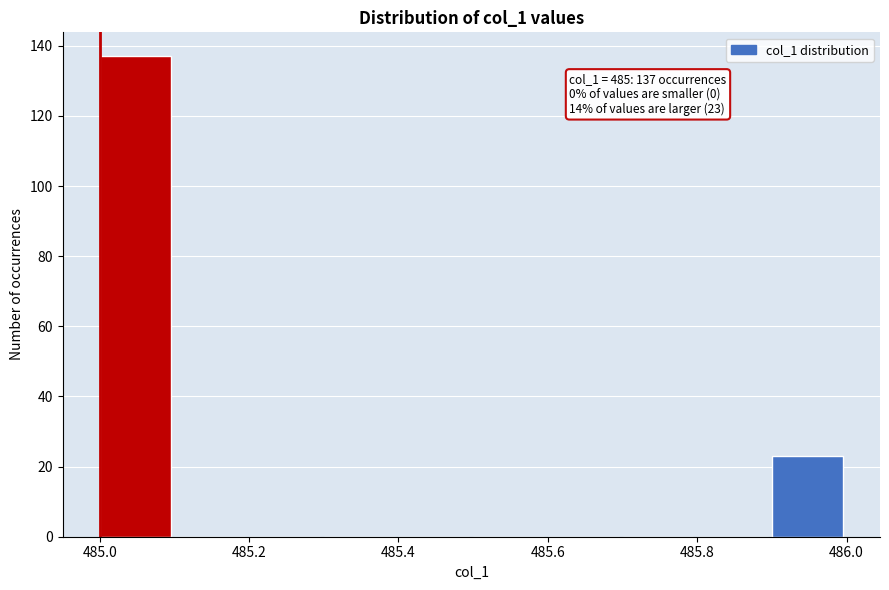

Over which range of the x-axis is the bar tallest?

485.0 to 485.1